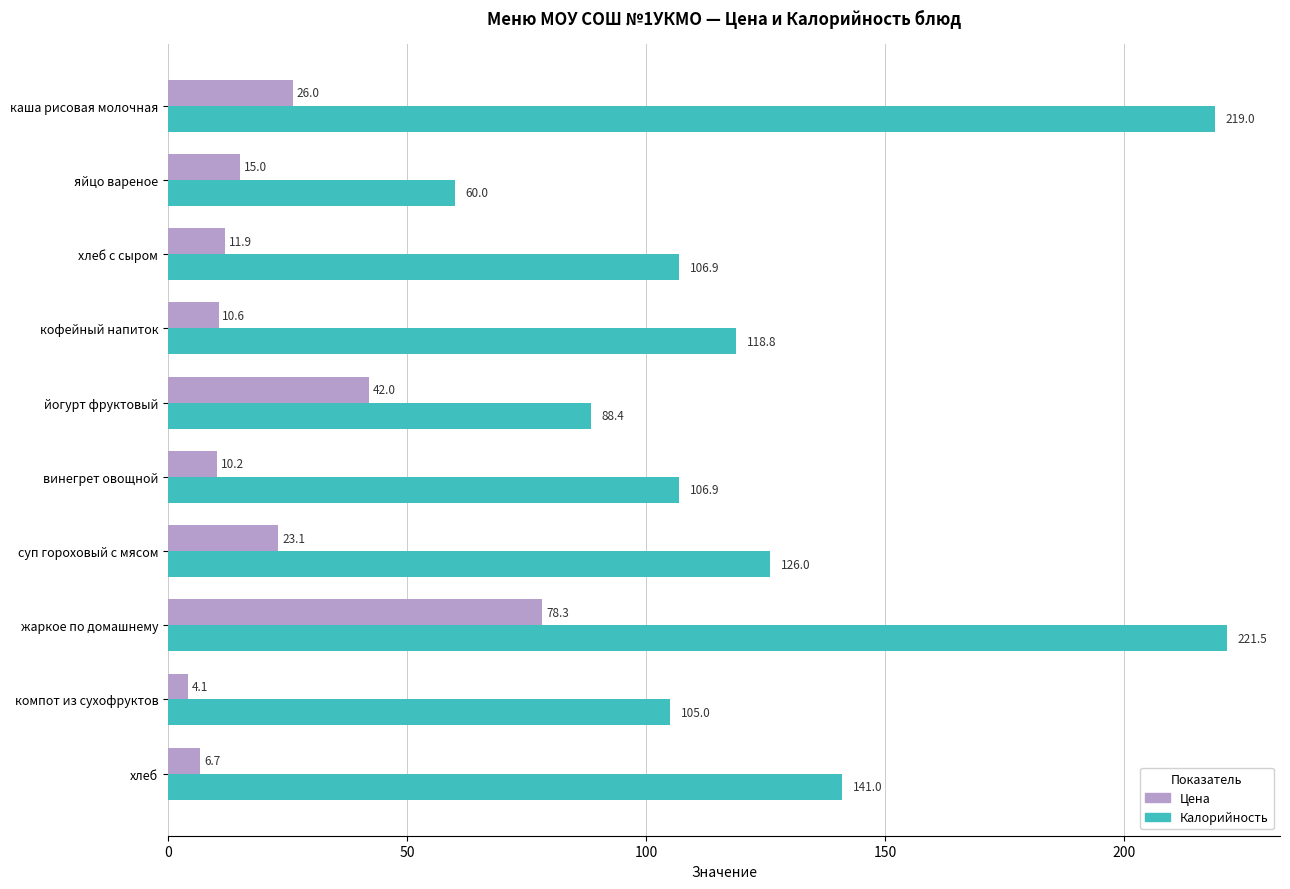

What is the minimum value shown in the chart?

4.1